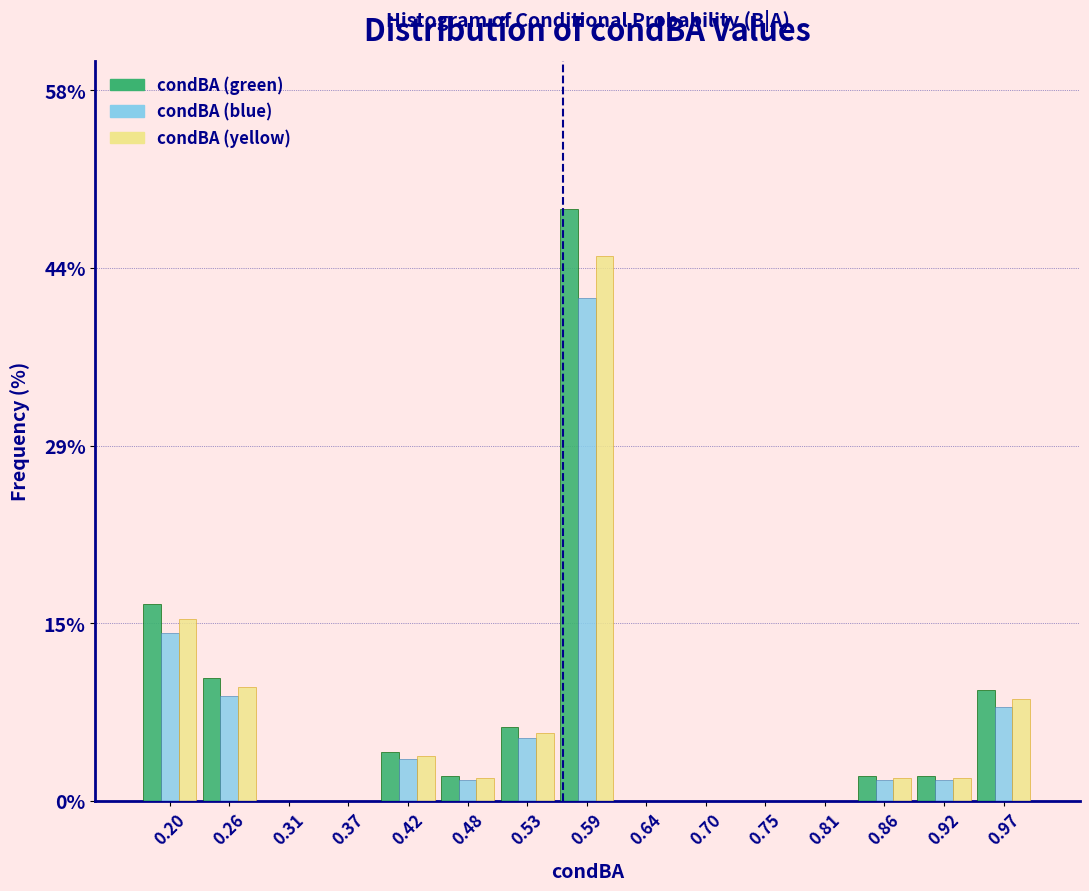

What is the total value across all series at 0.92?

5.6